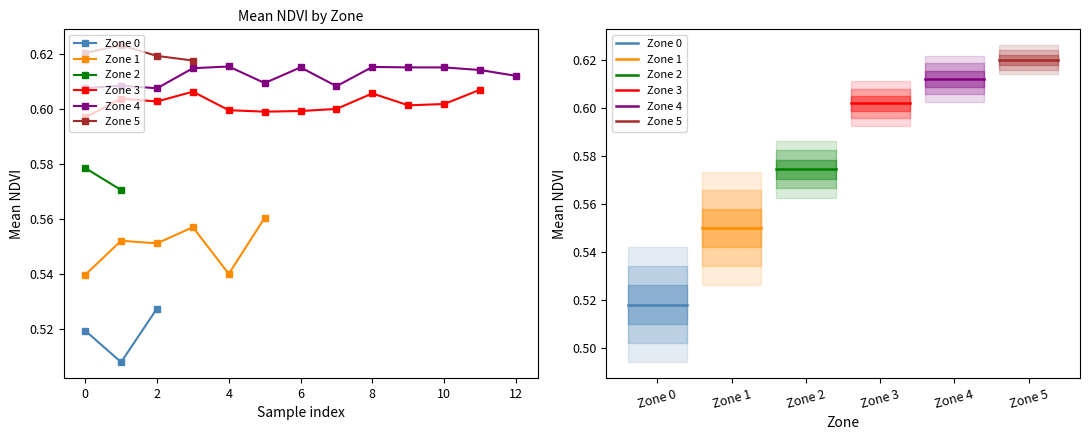

How many lines are shown in the chart?

6